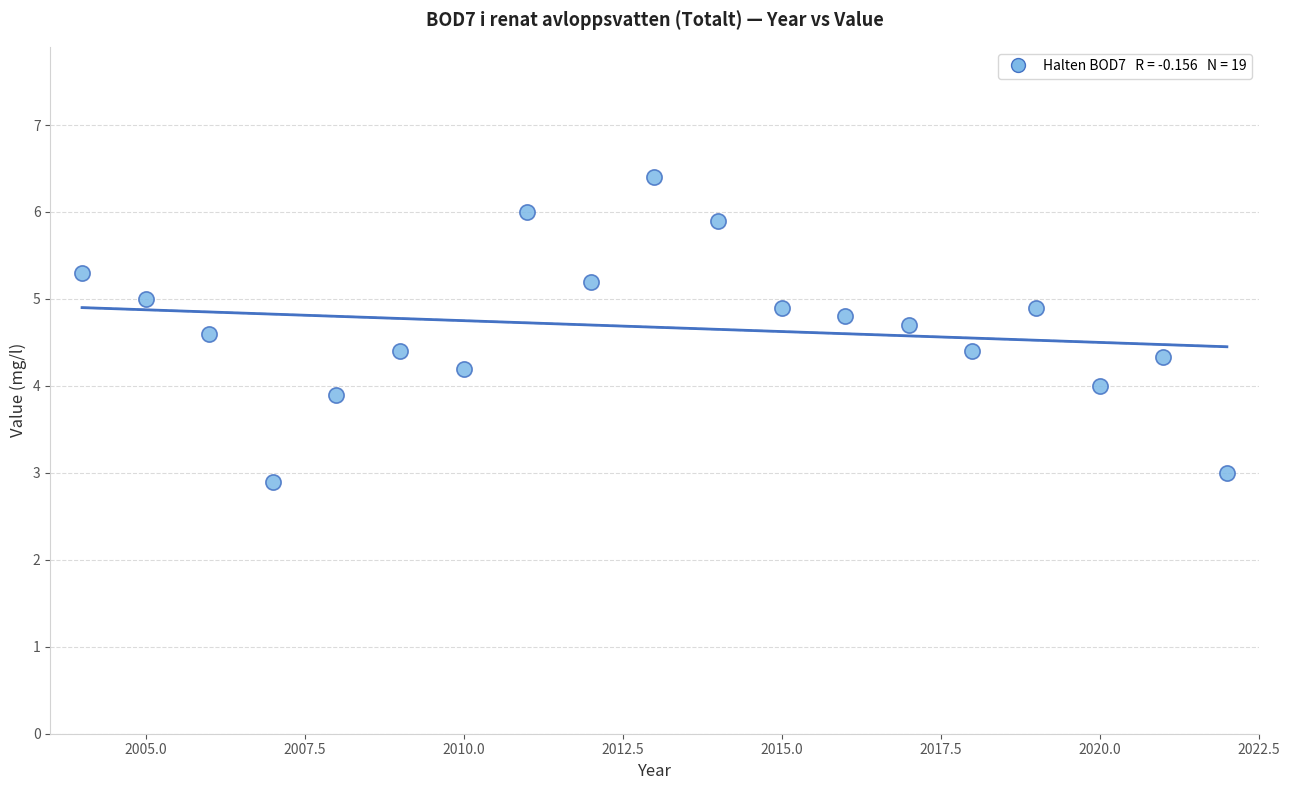

What is the range of X values (max minus min)?

18.0